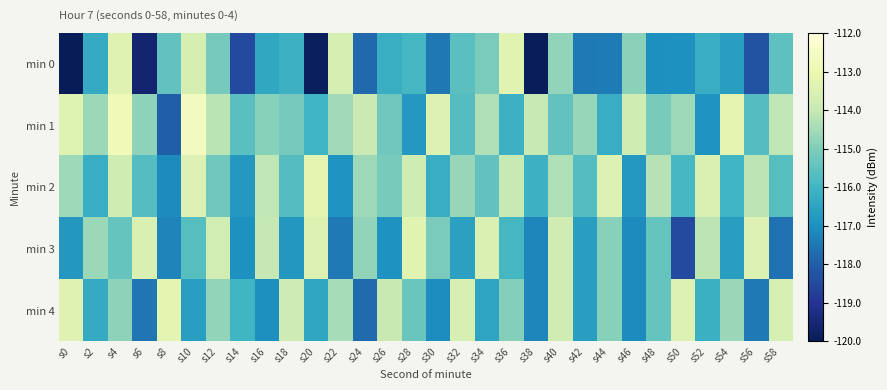

What is the total value across all series at s28?

-575.2